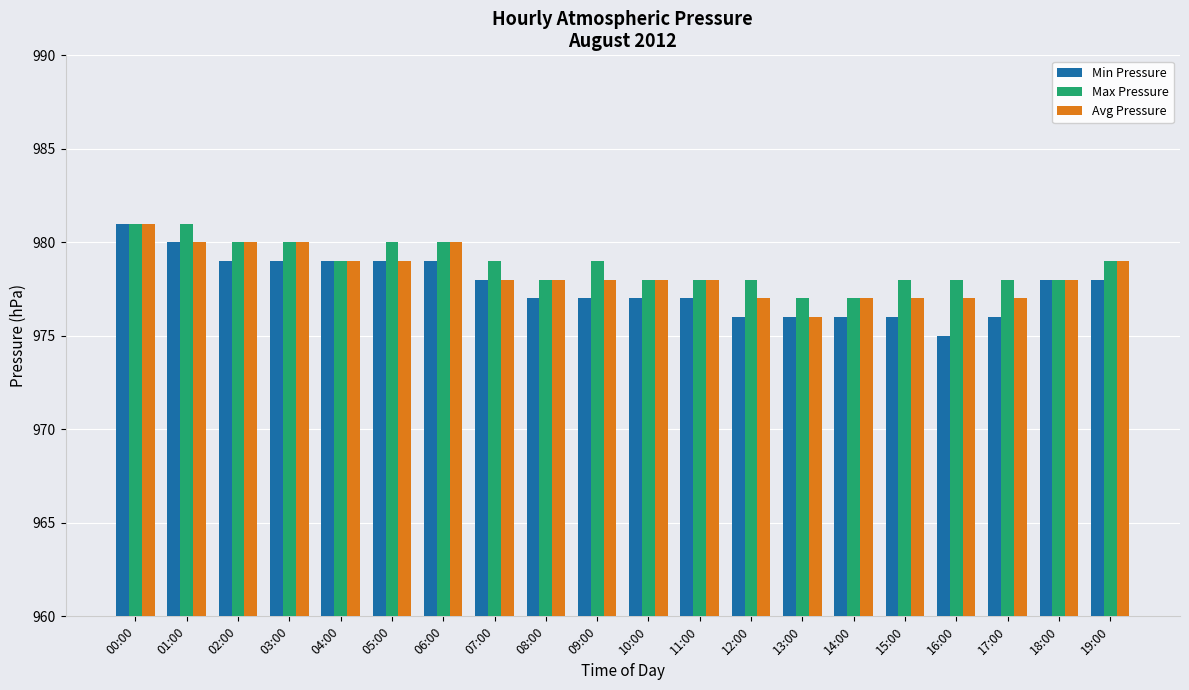

Reading left to right, list all the values displayed in this chart.

Min Pressure: 981	980	979	979	979	979	979	978	977	977	977	977	976	976	976	976	975	976	978	978
Max Pressure: 981	981	980	980	979	980	980	979	978	979	978	978	978	977	977	978	978	978	978	979
Avg Pressure: 981	980	980	980	979	979	980	978	978	978	978	978	977	976	977	977	977	977	978	979